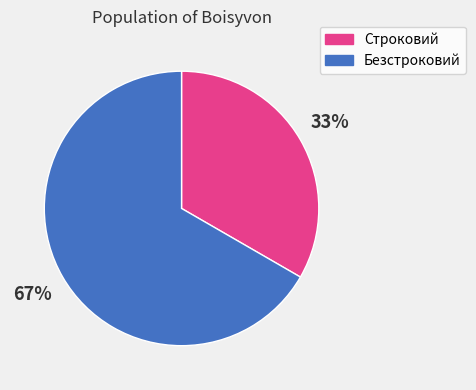

Do Безстроковий and Строковий together represent more than half of the pie?

Yes